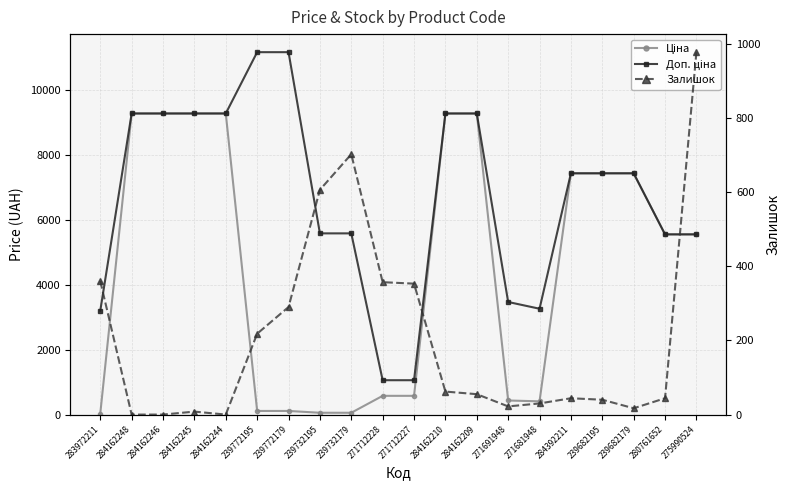

Rank the series by their maximum value, from lowest to highest.

Залишок, Ціна, Доп. ціна